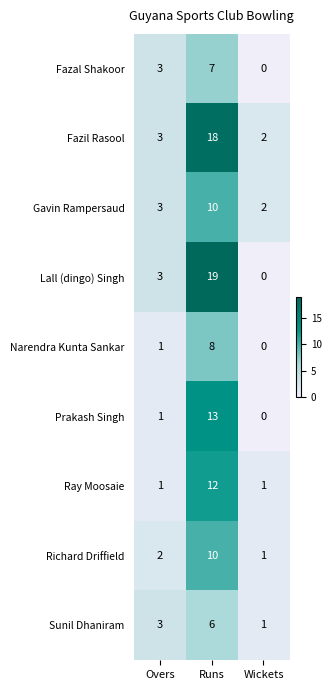

Which category has the highest value in the Prakash Singh series?

Runs